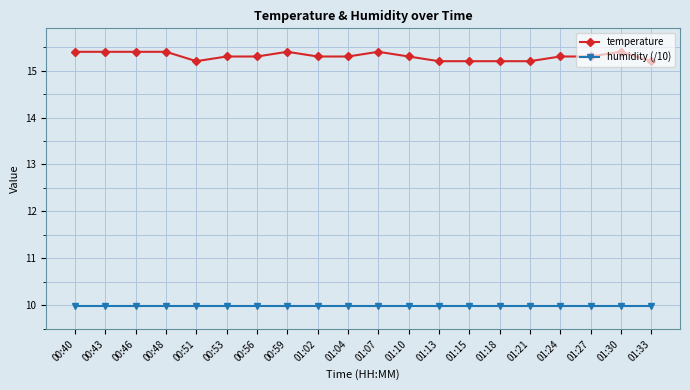

Reading left to right, what are all the values shown in this chart?

temperature: 00:40=15.4	00:43=15.4	00:46=15.4	00:48=15.4	00:51=15.2	00:53=15.3	00:56=15.3	00:59=15.4	01:02=15.3	01:04=15.3	01:07=15.4	01:10=15.3	01:13=15.2	01:15=15.2	01:18=15.2	01:21=15.2	01:24=15.3	01:27=15.3	01:30=15.4	01:33=15.2
humidity (/10): 00:40=10.0	00:43=10.0	00:46=10.0	00:48=10.0	00:51=10.0	00:53=10.0	00:56=10.0	00:59=10.0	01:02=10.0	01:04=10.0	01:07=10.0	01:10=10.0	01:13=10.0	01:15=10.0	01:18=10.0	01:21=10.0	01:24=10.0	01:27=10.0	01:30=10.0	01:33=10.0